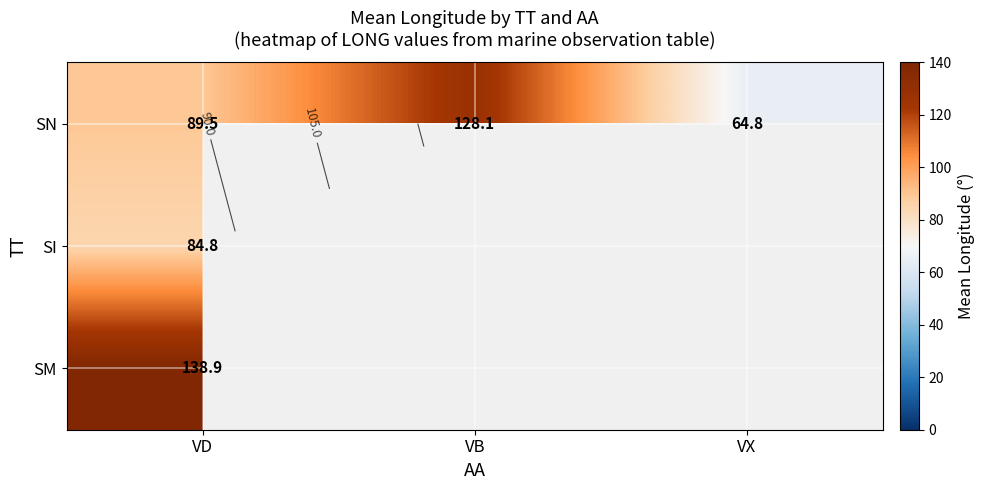

What is the minimum value for SM?

138.9